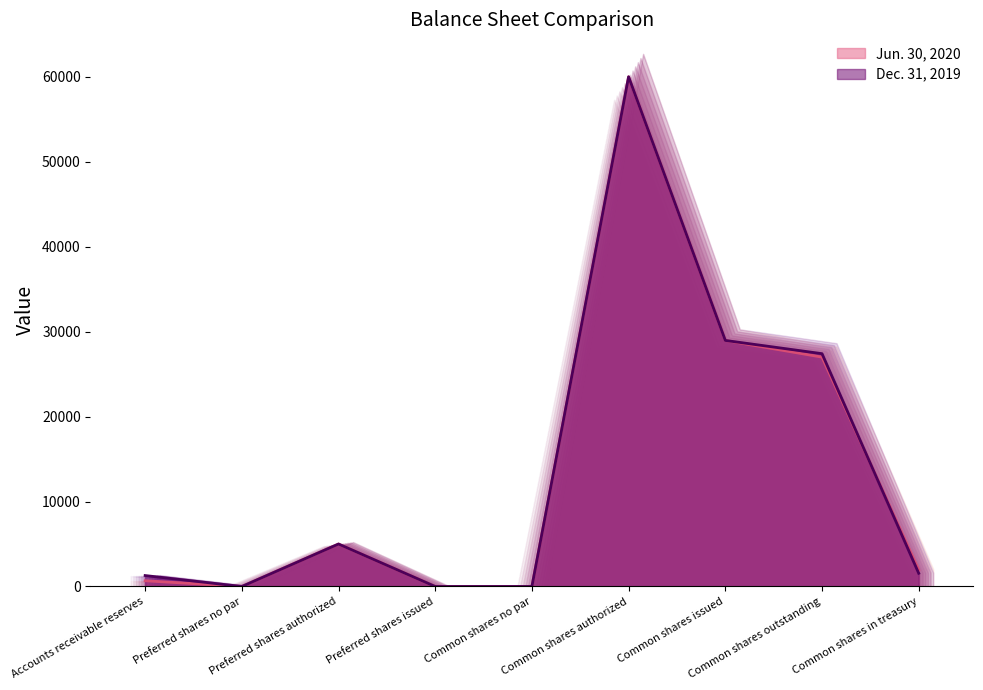

Where does the Dec. 31, 2019 series first go above 1558?

Preferred shares authorized